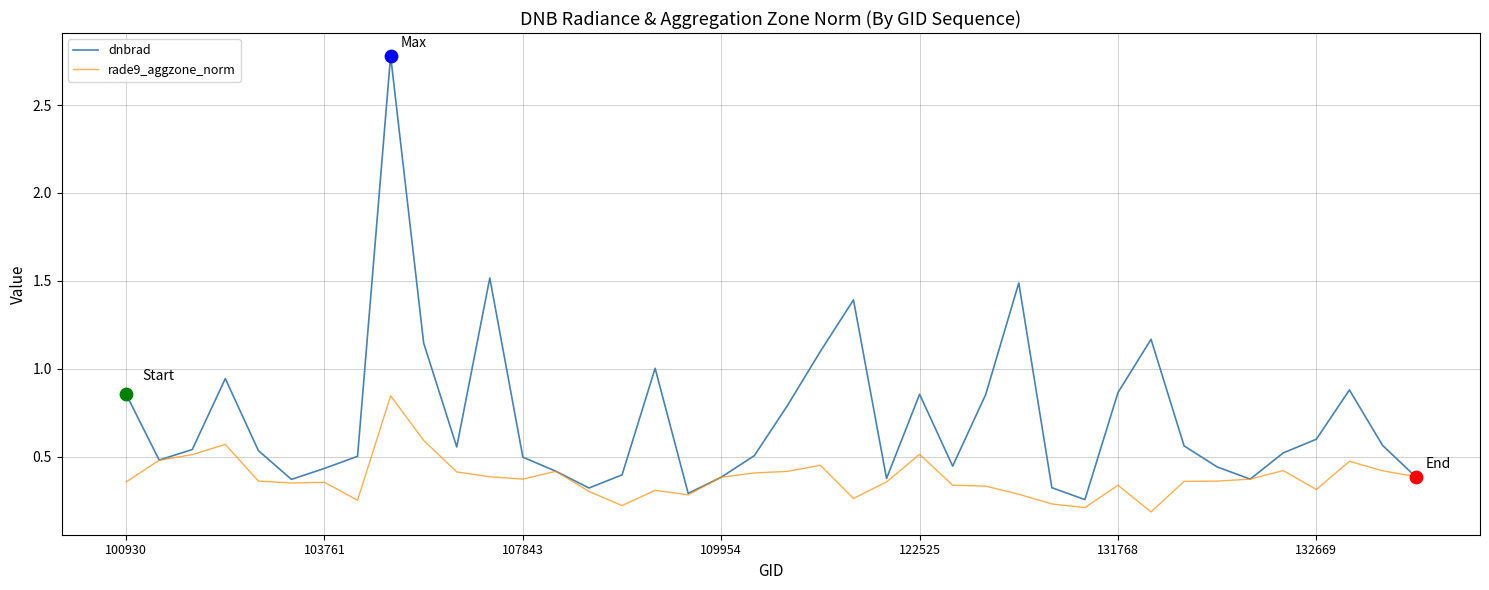

Which series has the largest total across all categories?

dnbrad